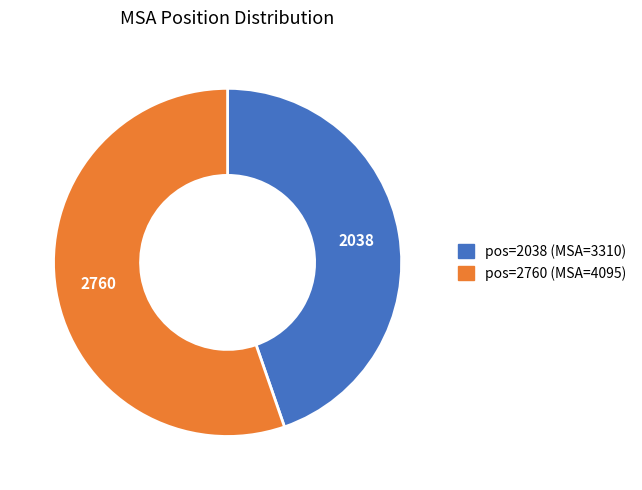

Is there any slice that represents more than half of the pie?

Yes